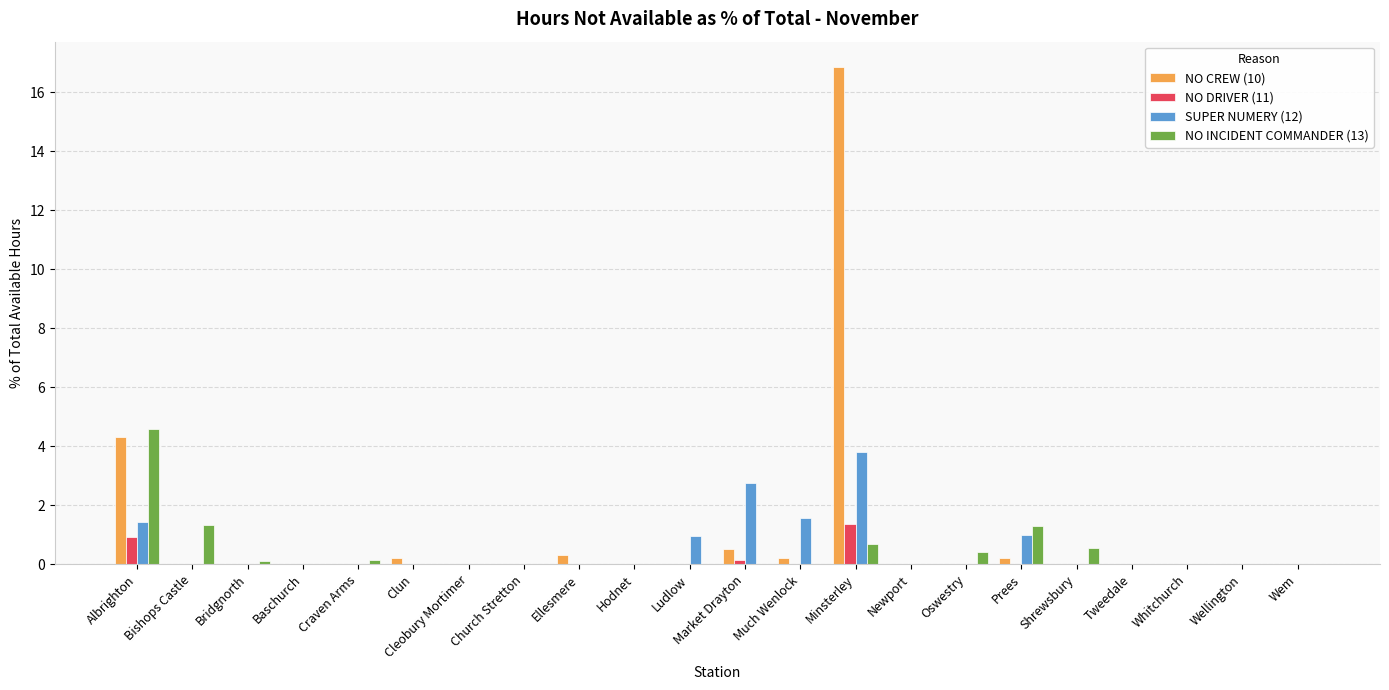

How many data points does each series have?

22